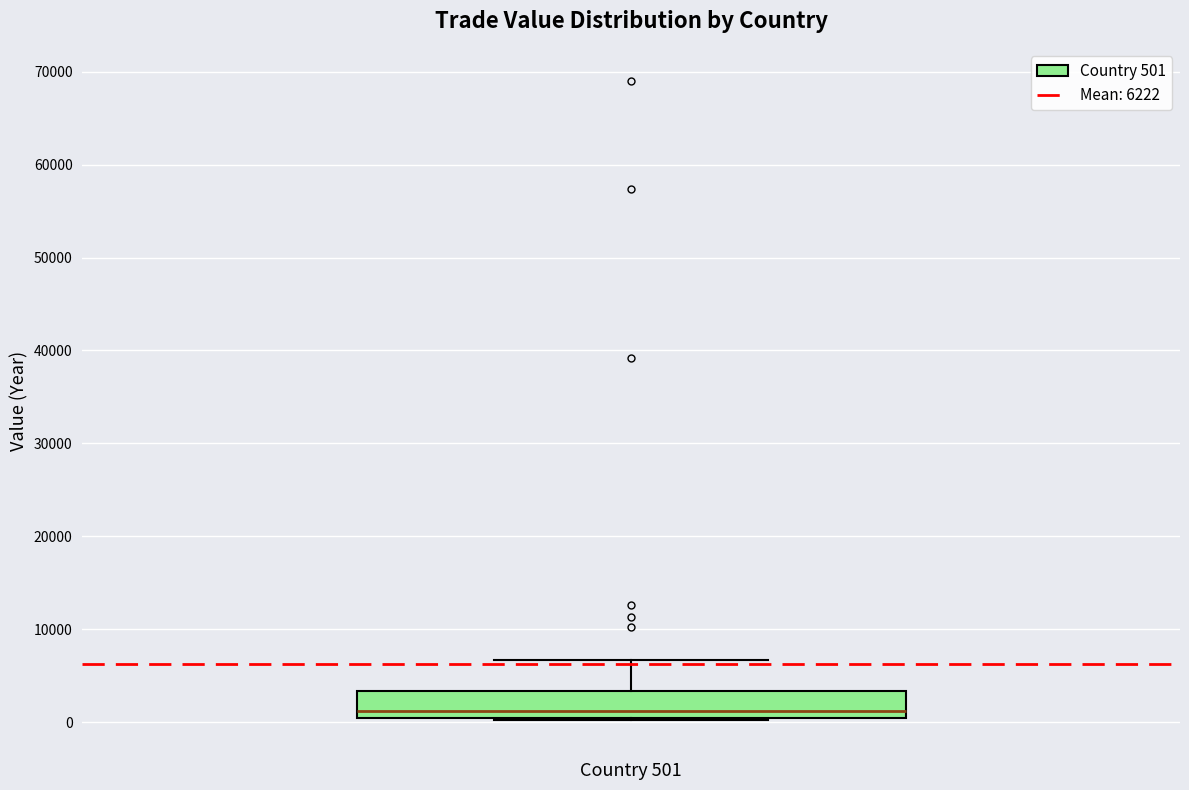

Where does the median line of the box for Country 501 sit on the y-axis? The values are not printed on the chart, so give them approximately, as read against the axis.

1000